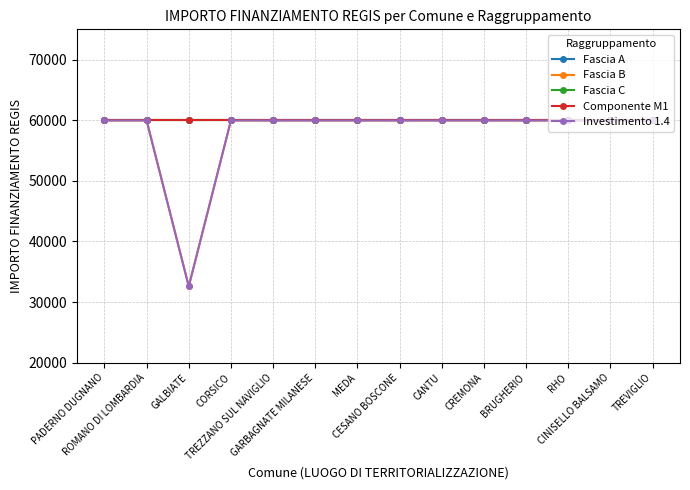

At which label does Componente M1 reach its peak?

PADERNO DUGNANO